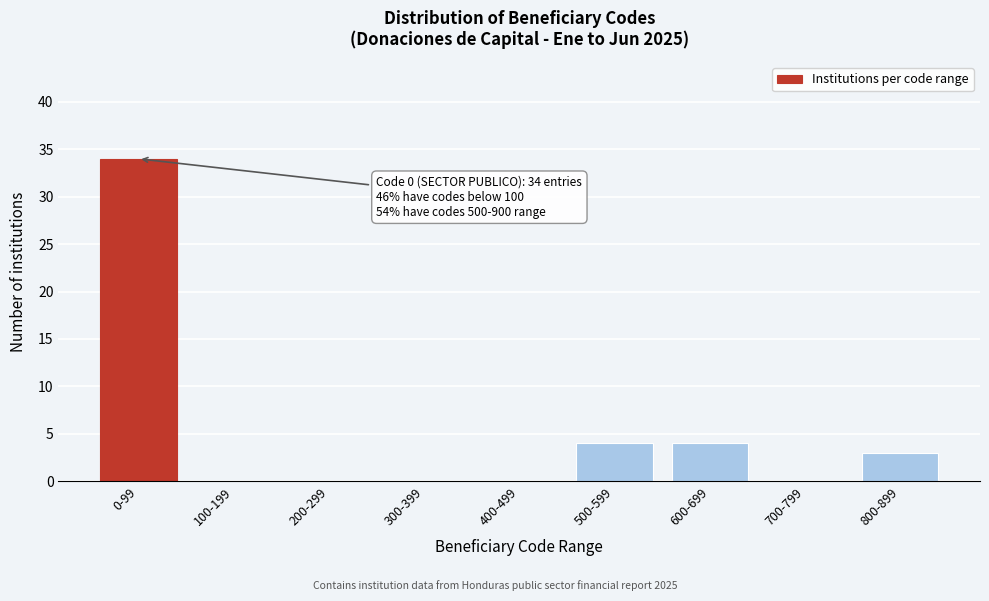

Reading left to right, transcribe all the data shown in this chart.

0-99=34	100-199=0	200-299=0	300-399=0	400-499=0	500-599=4	600-699=4	700-799=0	800-899=3